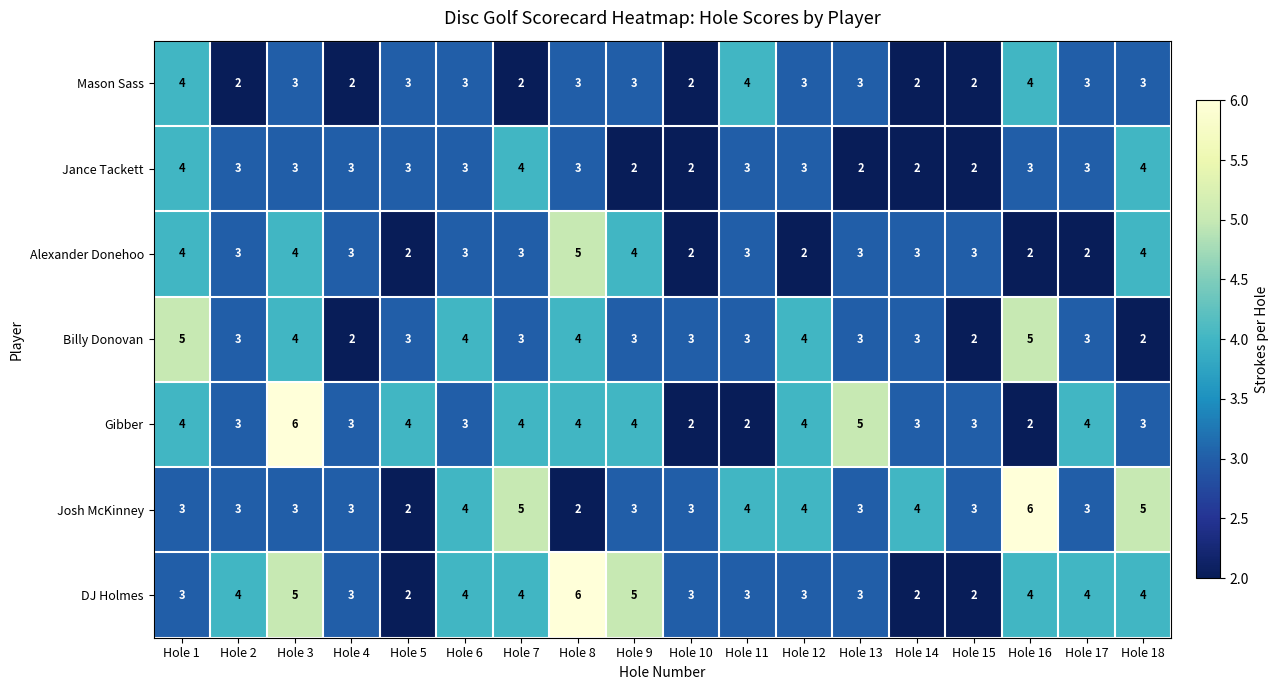

At which category is the sum across all series the highest?

Hole 3